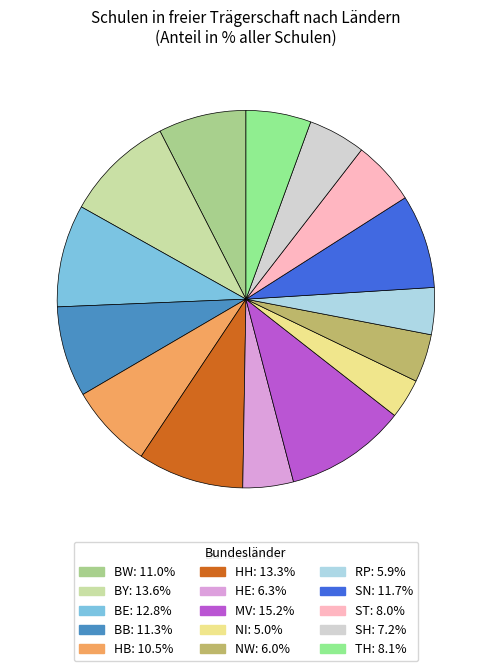

How many slices are in this pie chart?

15